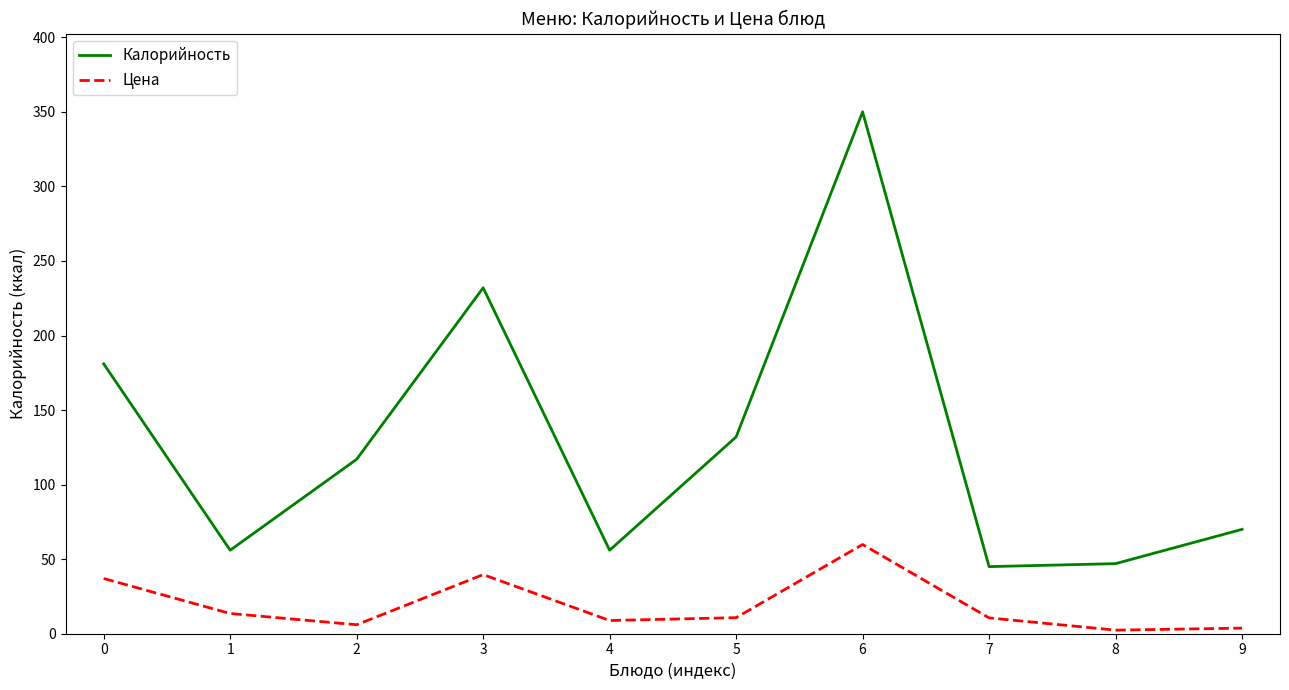

True or false: Цена and Калорийность cross at least once.

False